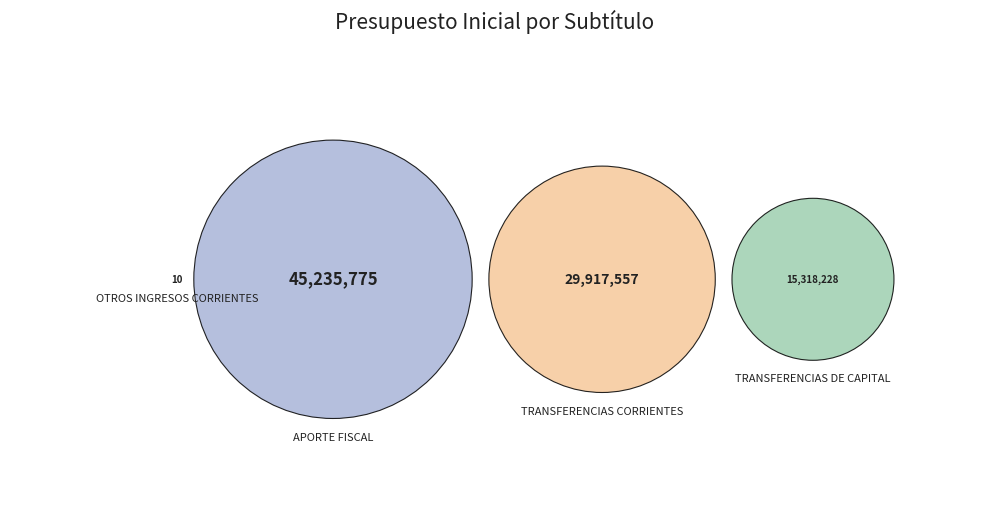

To the nearest percent, what is the combined percentage of OTROS INGRESOS CORRIENTES and TRANSFERENCIAS CORRIENTES?

33%